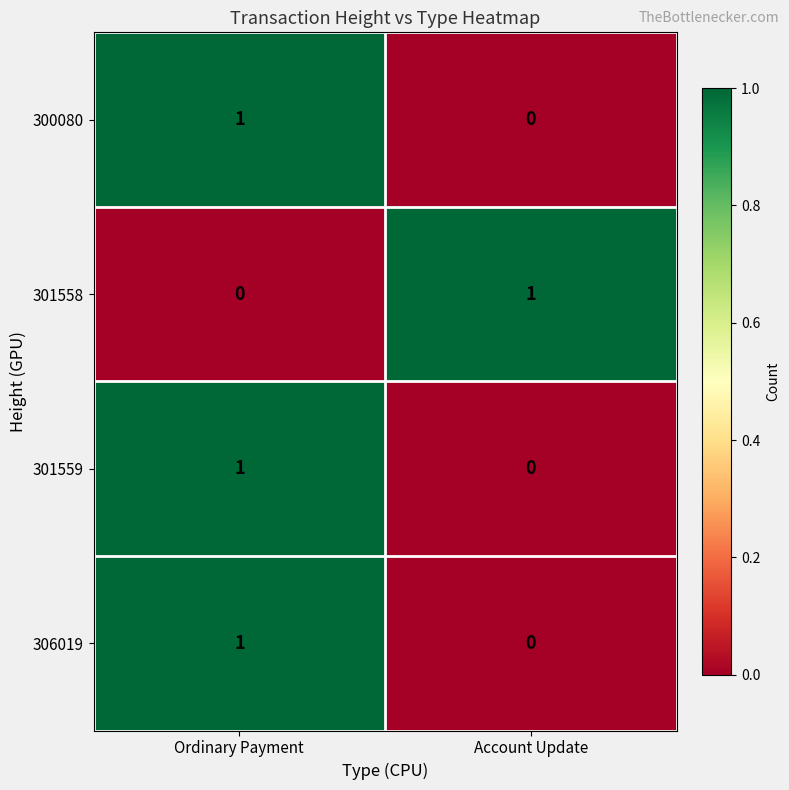

At how many categories does at least one series exceed 0?

2